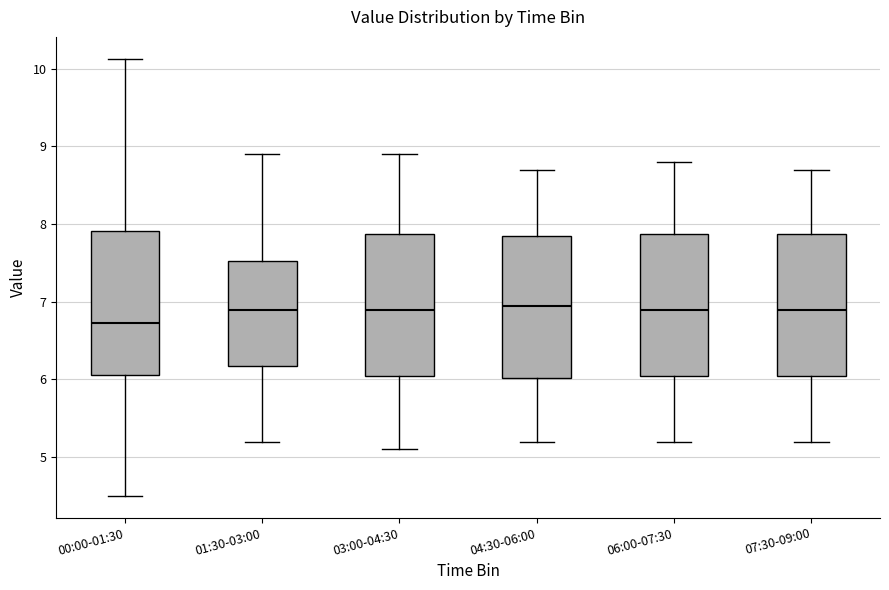

Where is the lower edge of the box for 04:30-06:00 on the y-axis? The values are not printed on the chart, so give them approximately, as read against the axis.

6.0